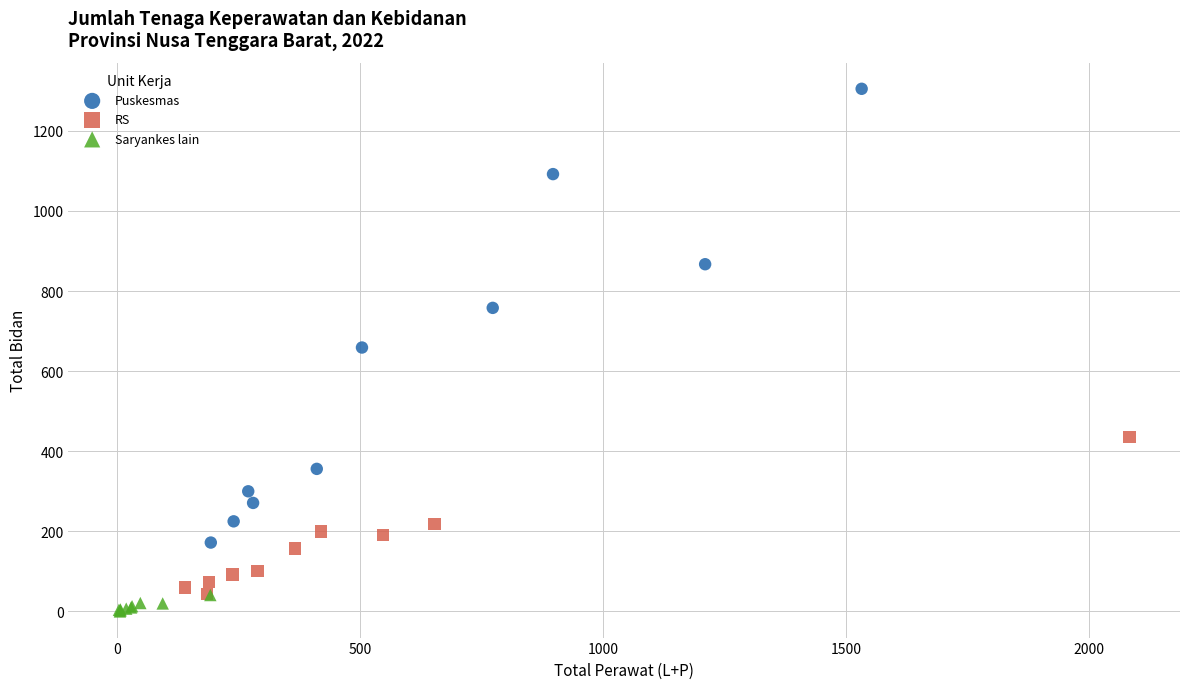

Which series reaches the maximum Y coordinate?

Puskesmas